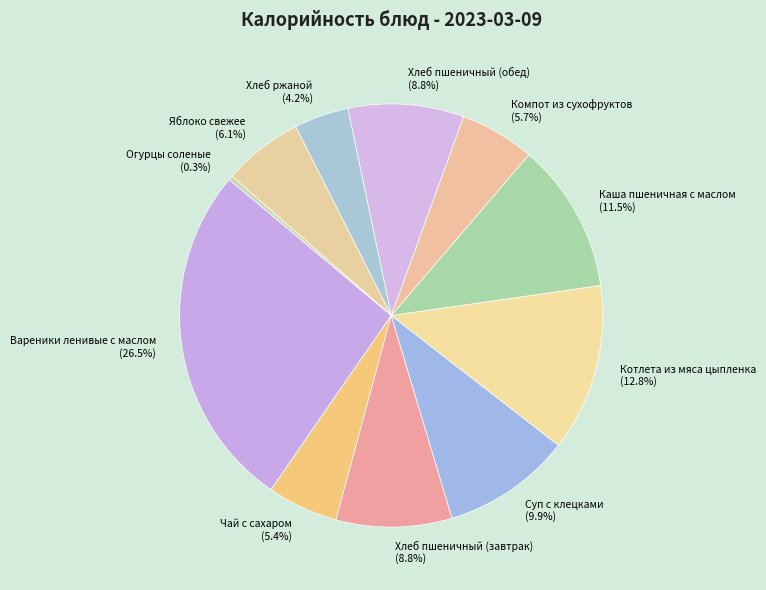

What is the smallest slice in the pie chart?

Огурцы соленые